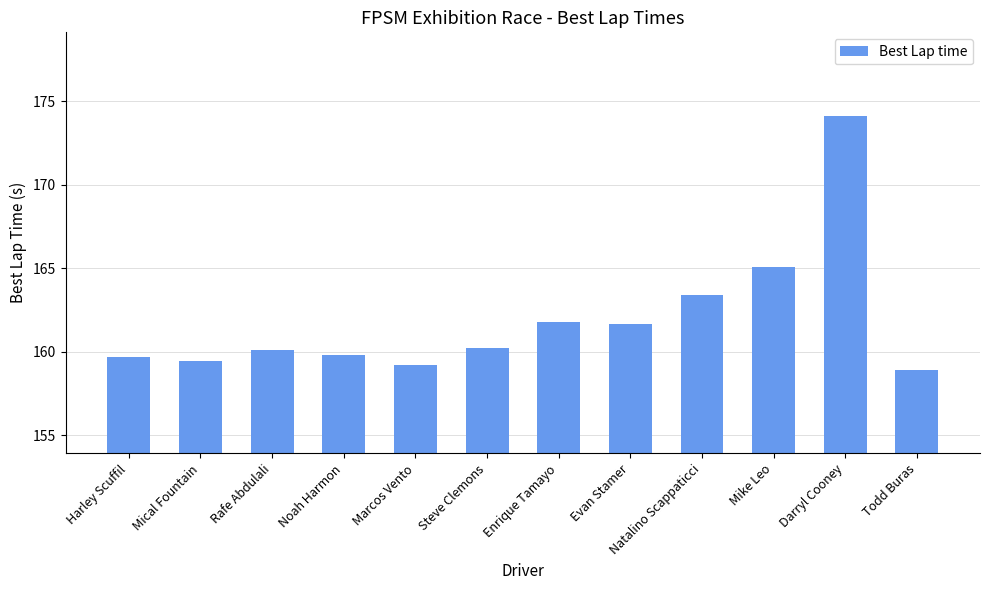

Between Evan Stamer and Mical Fountain, which is larger?

Evan Stamer